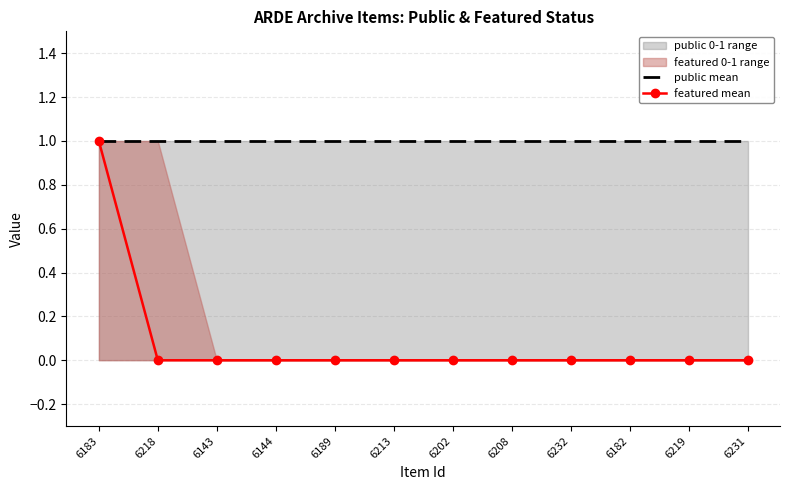

True or false: featured mean and public mean cross at least once.

False